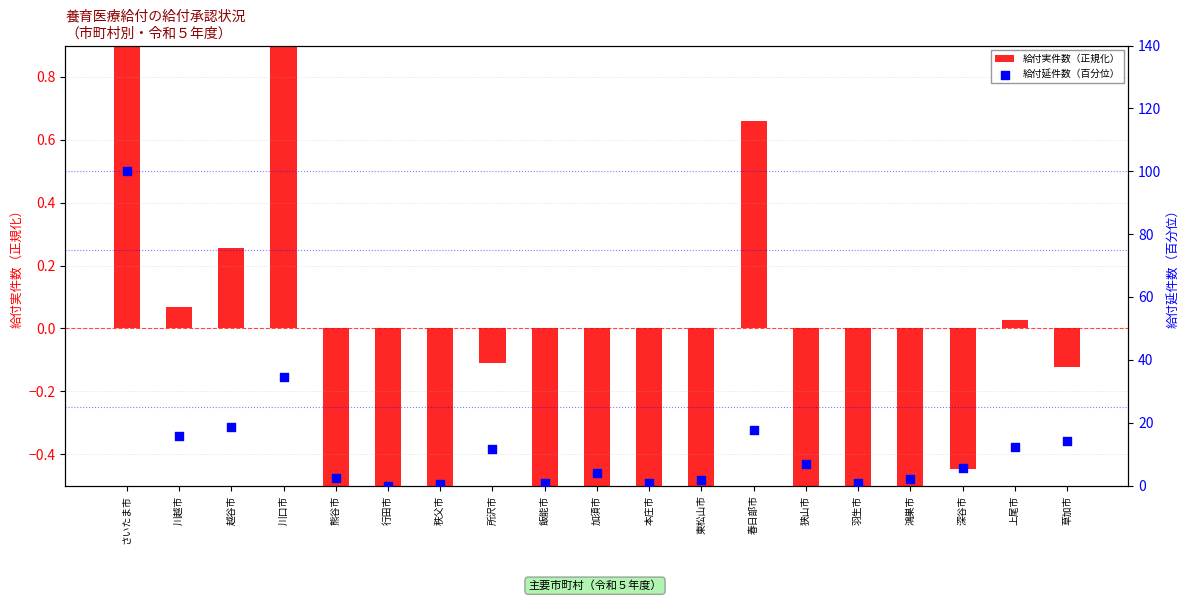

Is the value of 給付実件数（正規化） at 行田市 greater than the value of 給付延件数（百分位） at 川口市?

No